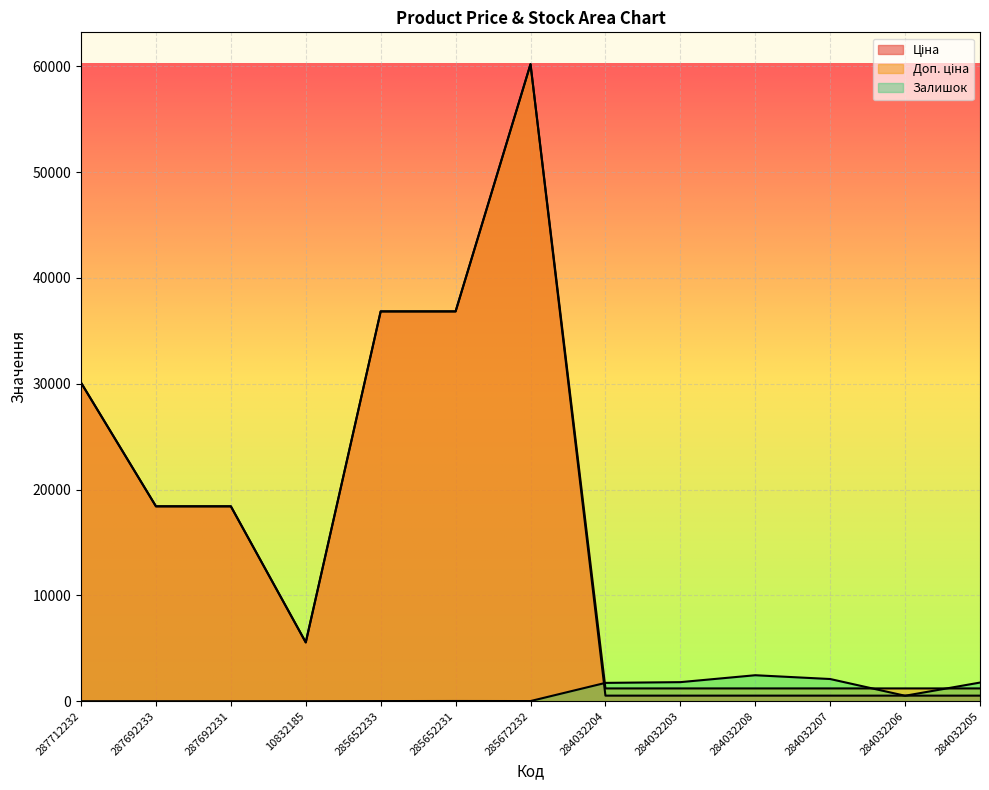

What is the label of the 9th point from the left?

284032203